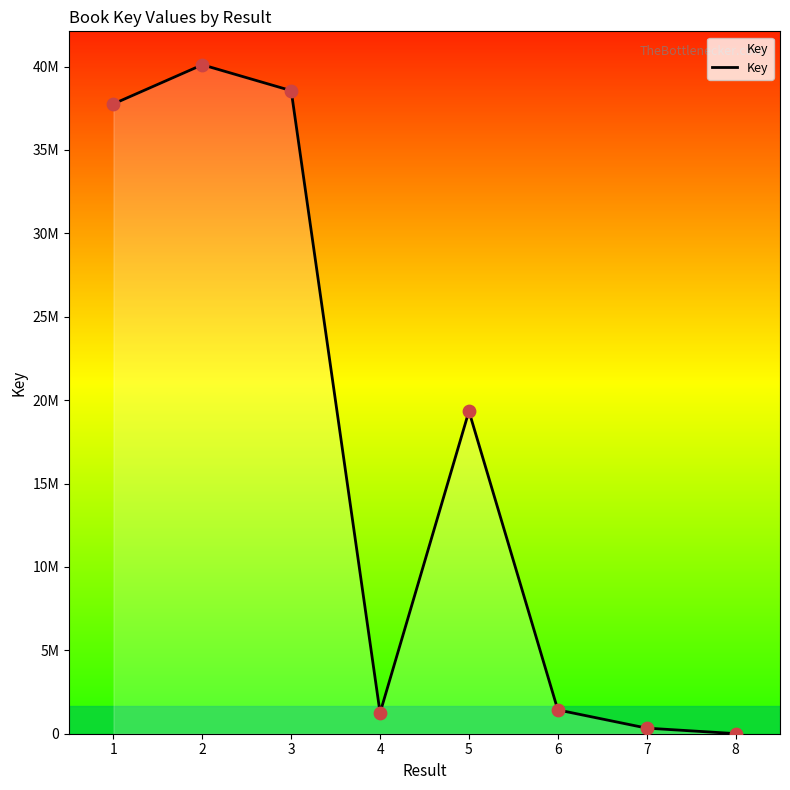

Between 7 and 8, which is larger?

7